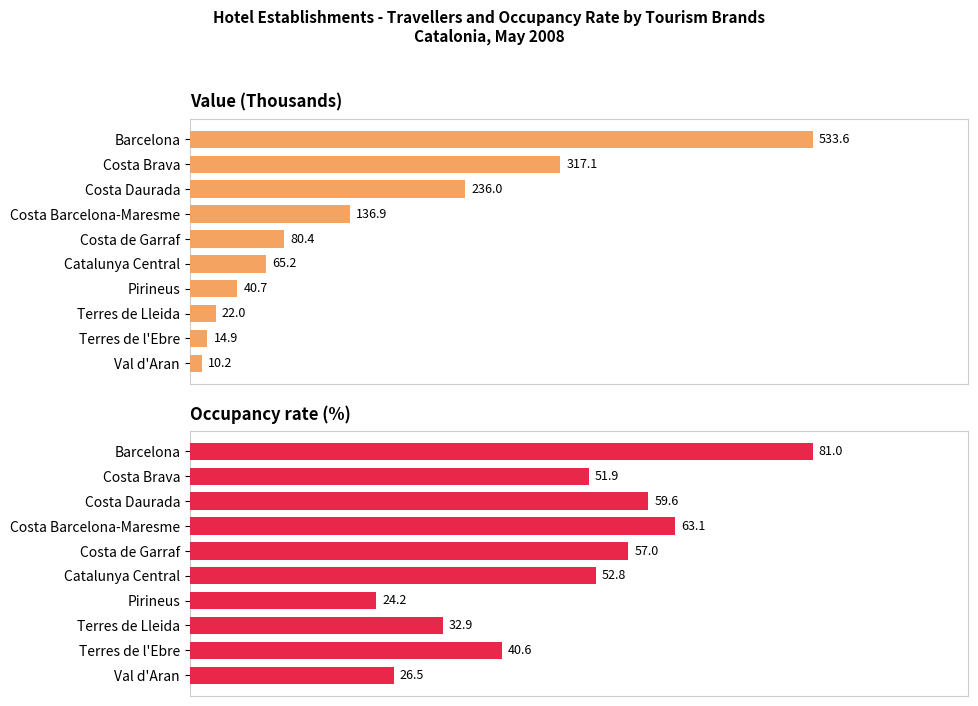

How many categories are shown in the chart?

10